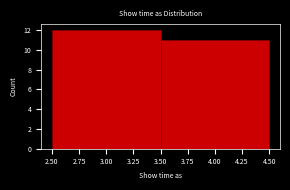

Reading left to right, list every bar in this chart as the range it spans on the x-axis followed by its height. The values are not printed on the chart, so give them approximately, as read against the axis.

2.50 to 3.50: 12
3.50 to 4.50: 11